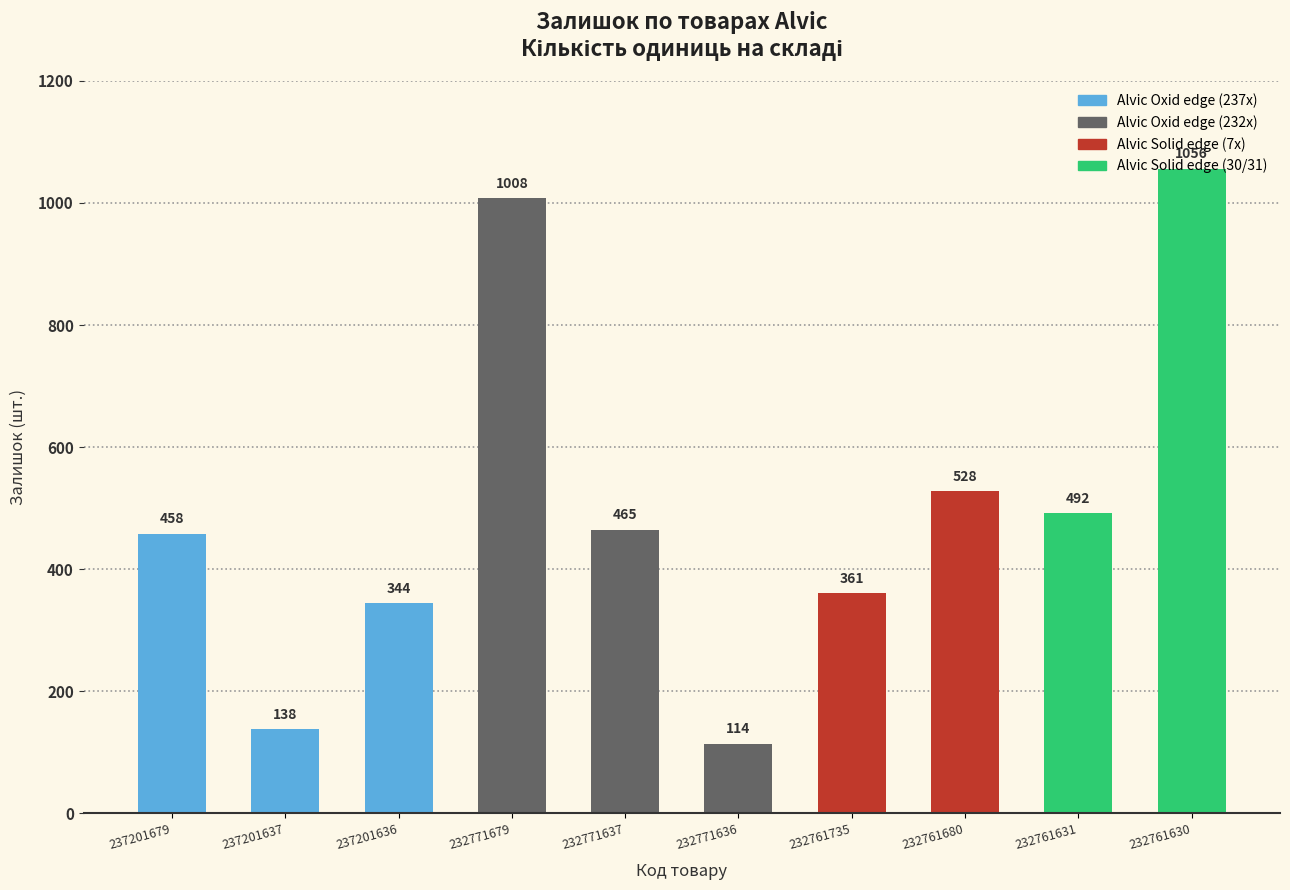

What is the change in value from Alvic Oxid edge (237201637) to Alvic Oxid edge (232771636)?

-24